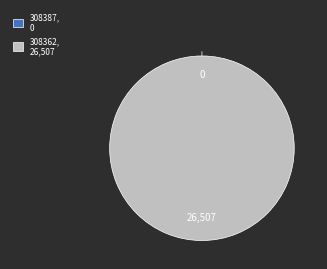

What percentage is the 308362 slice, to the nearest percent?

100%